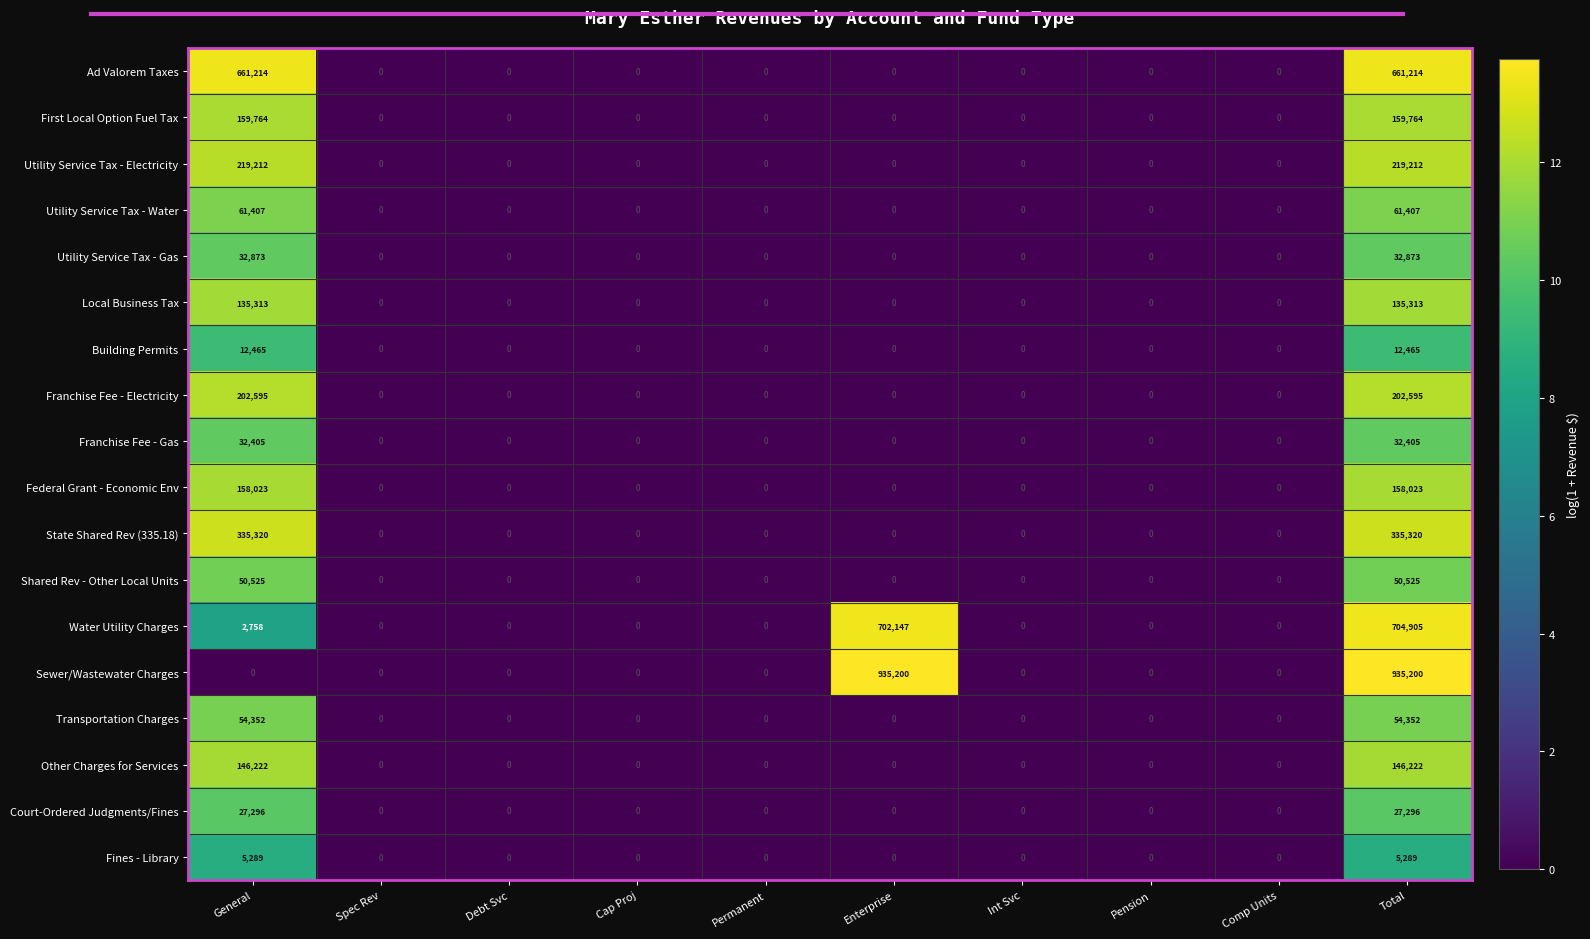

What is the maximum value for Franchise Fee - Gas?

32405